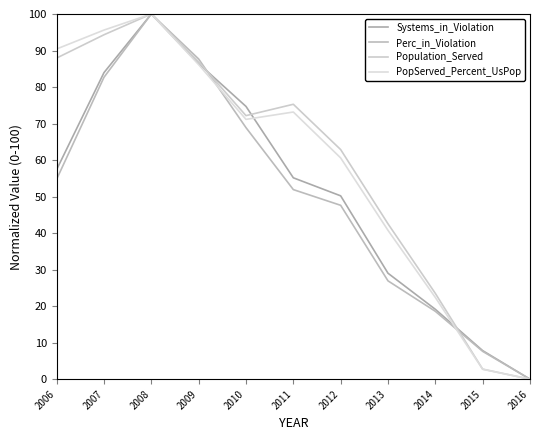

Count the number of data series in this chart.

4